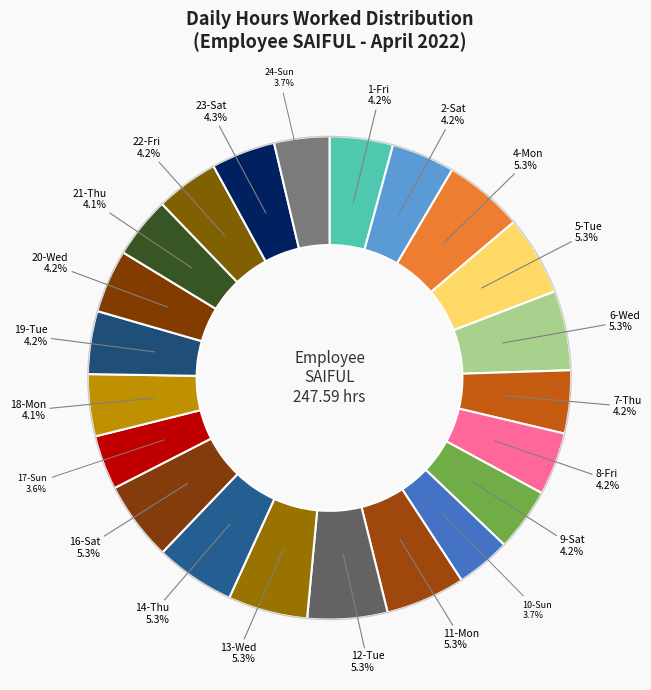

Between 9-Sat and 17-Sun, which is larger?

9-Sat